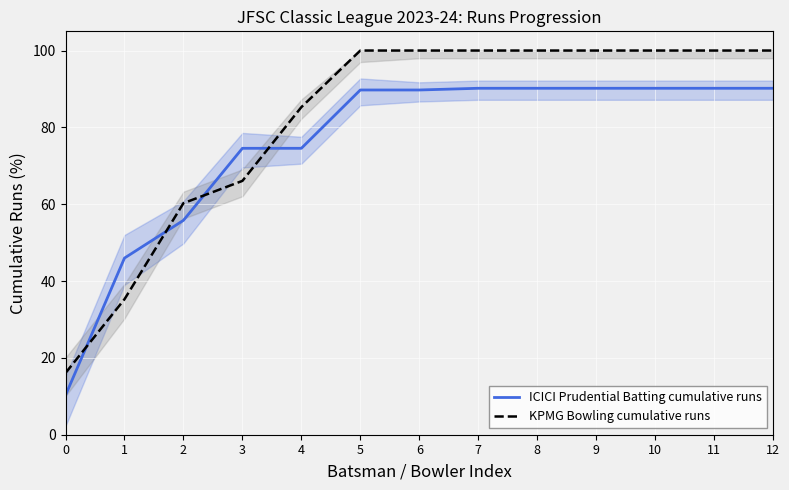

Reading left to right, what are all the values shown in this chart?

ICICI Prudential Batting cumulative runs: 10.3	46.0	55.8	74.6	74.6	89.7	89.7	90.2	90.2	90.2	90.2	90.2	90.2
KPMG Bowling cumulative runs: 16.1	35.3	60.3	66.1	85.3	100.0	100.0	100.0	100.0	100.0	100.0	100.0	100.0